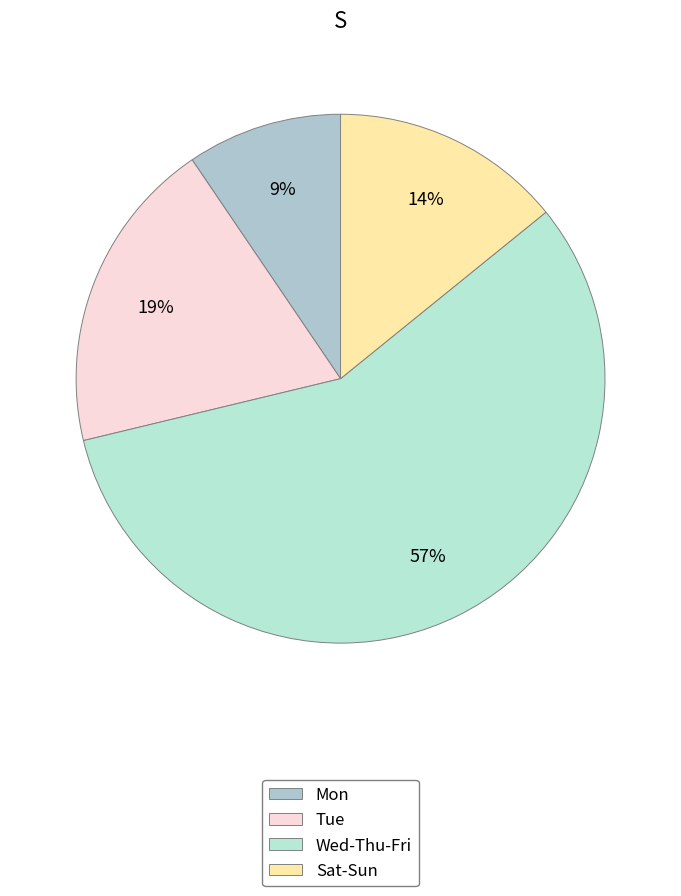

How many slices are in this pie chart?

4